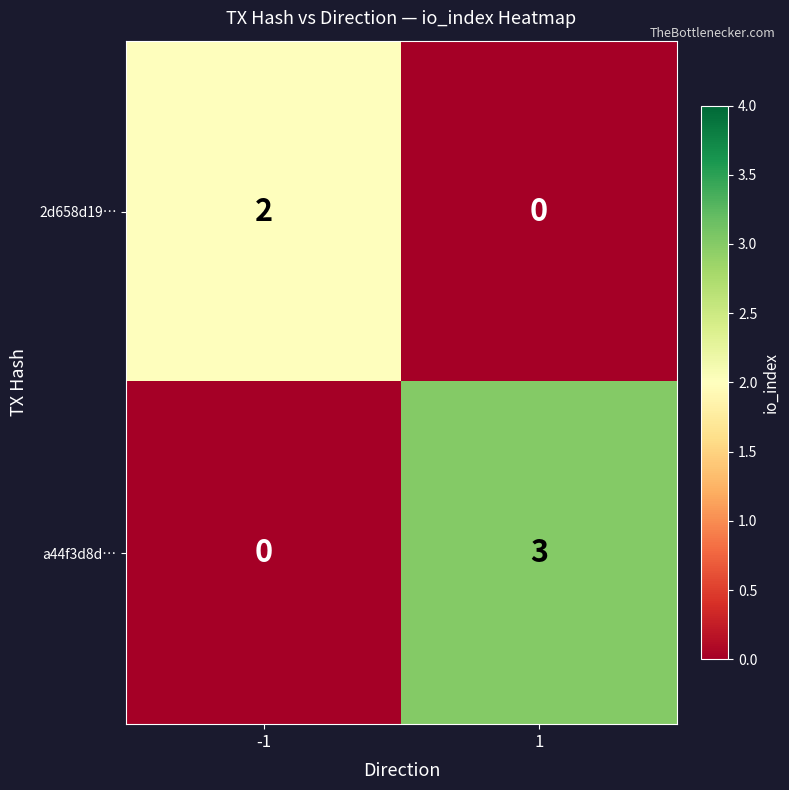

Reading left to right, extract all data points from this chart.

2d658d19…: 2	0
a44f3d8d…: 0	3